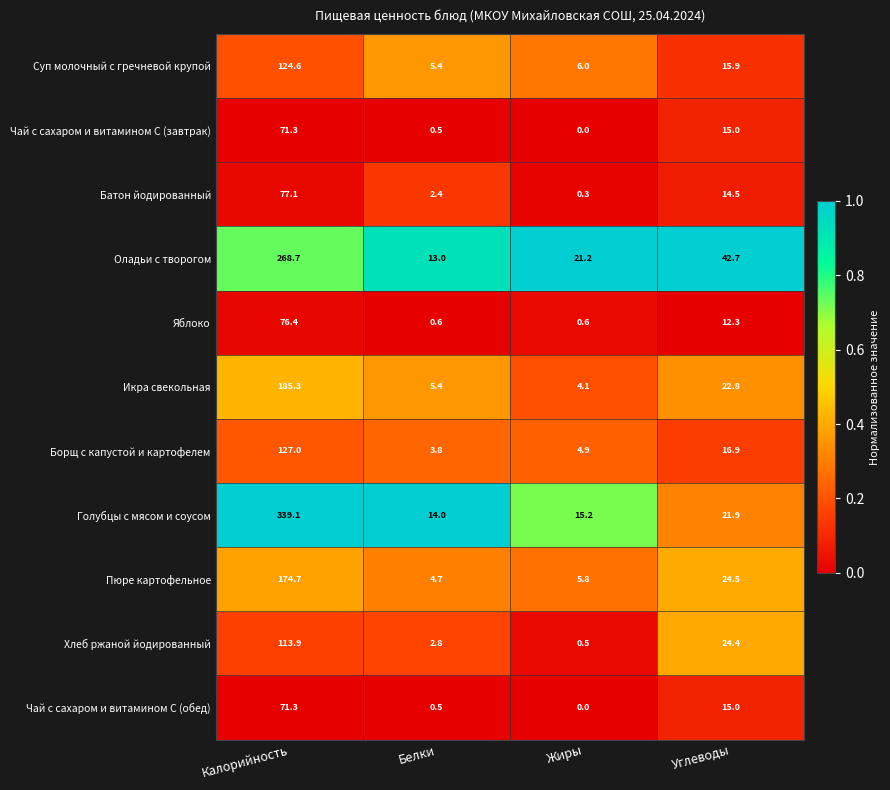

Which category has the lowest value in the Голубцы с мясом и соусом series?

Белки